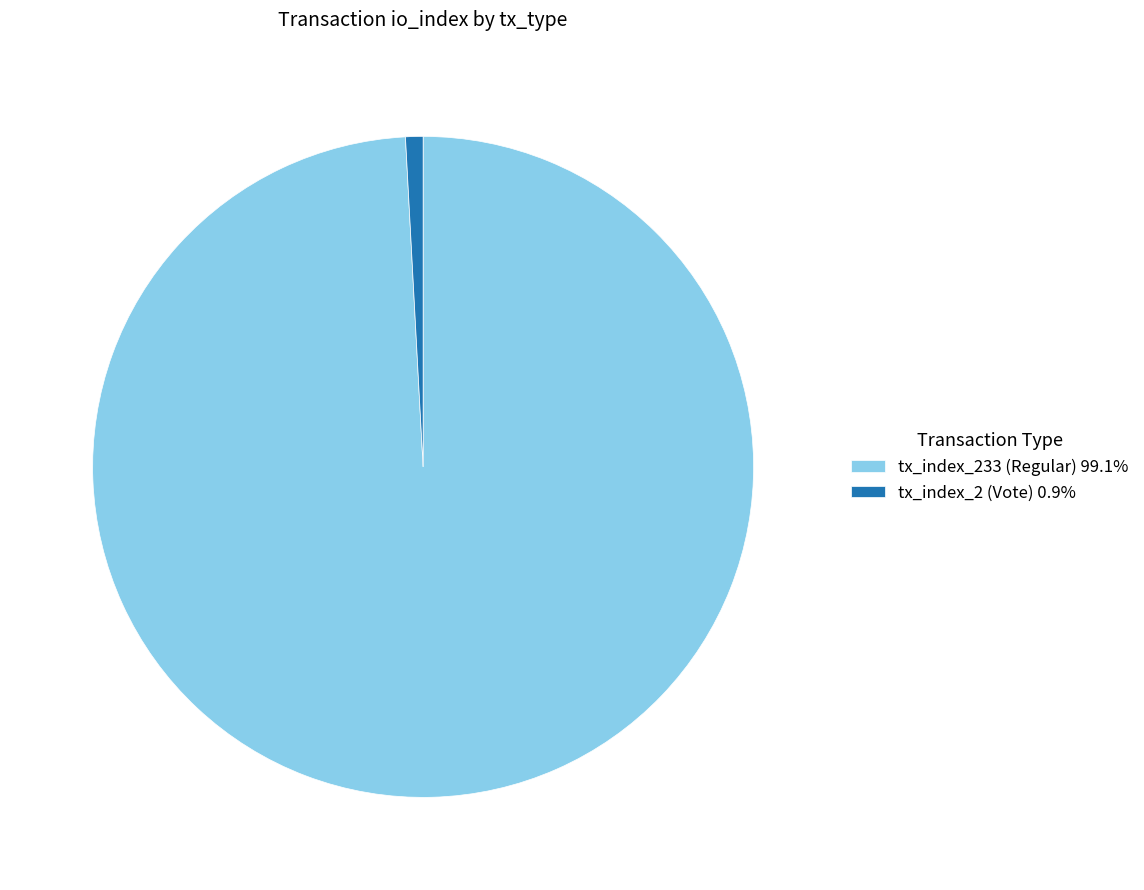

Which slice is the smallest?

tx_index_2 (Vote)